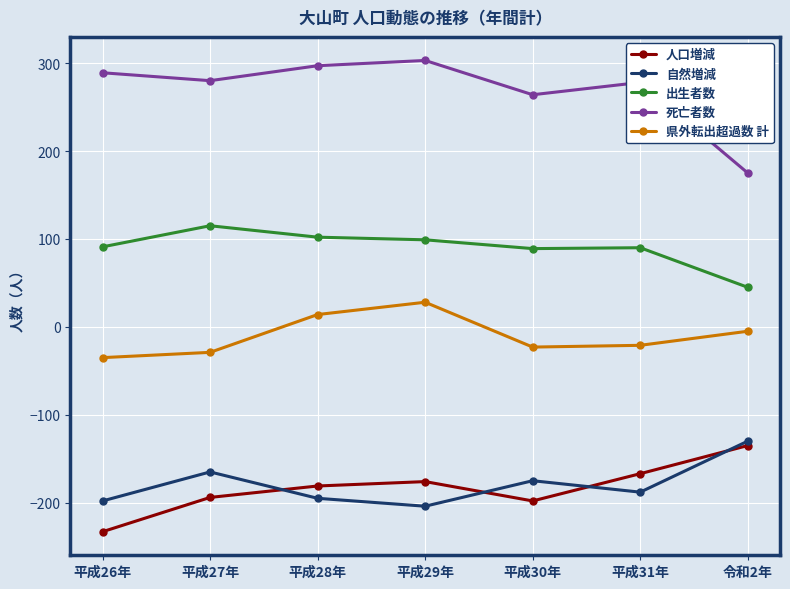

What is the label of the 5th point from the left?

平成30年